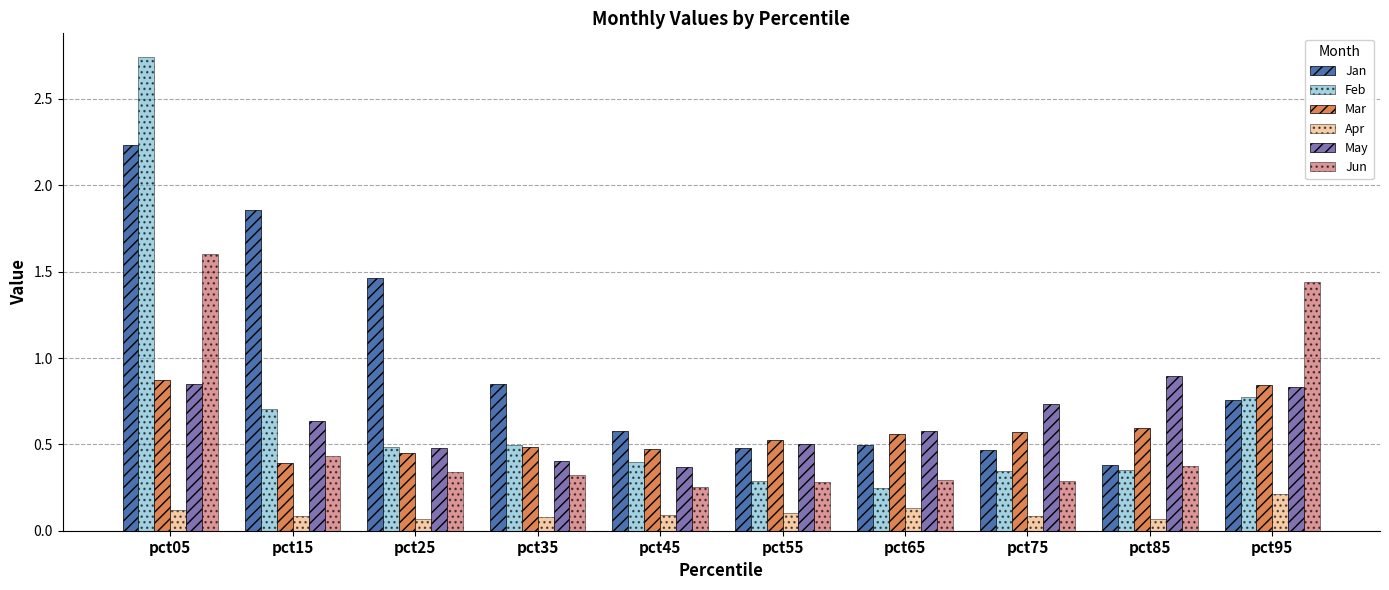

How many groups of bars are there?

10